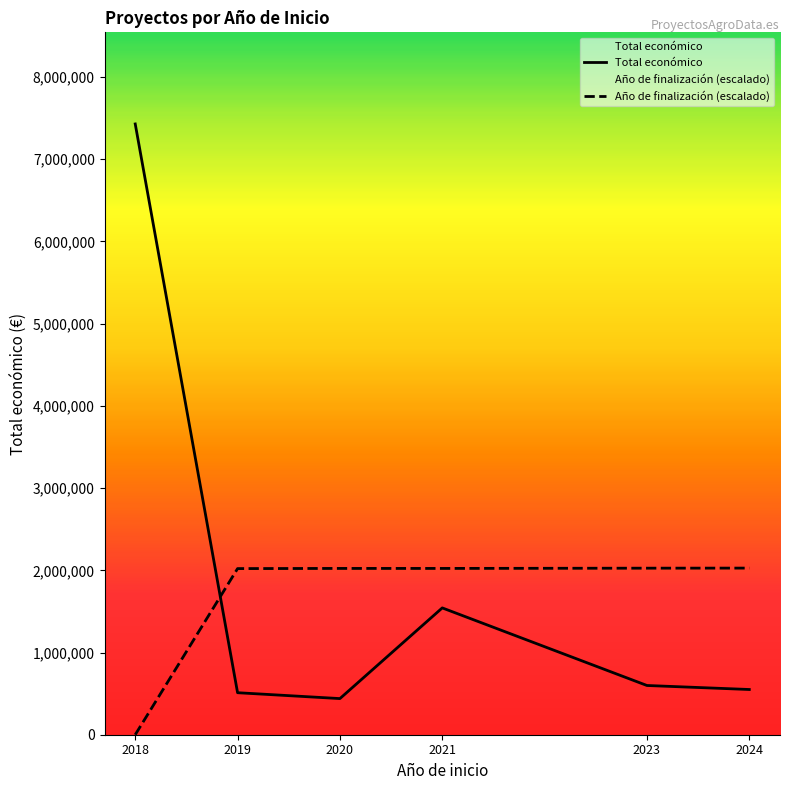

What is the difference between the maximum and minimum values in the Año de finalización (escalado) series?

2027000